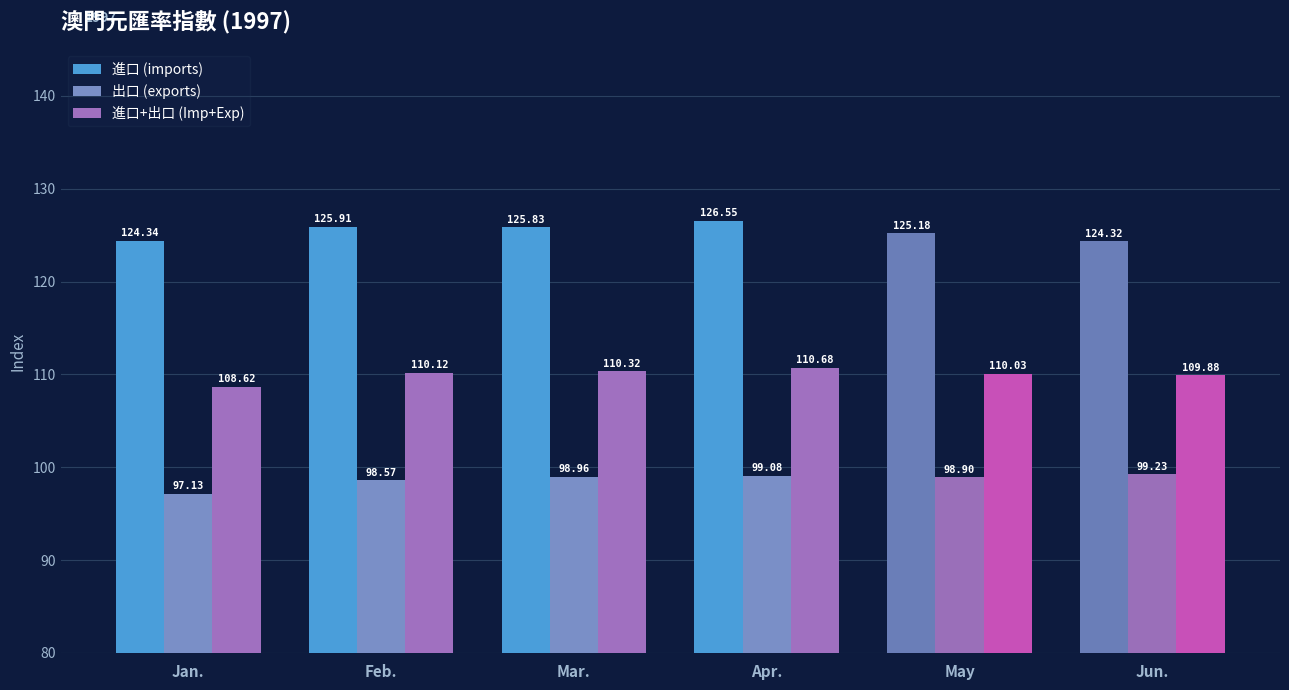

Which label corresponds to the smallest value in the chart?

Jan.